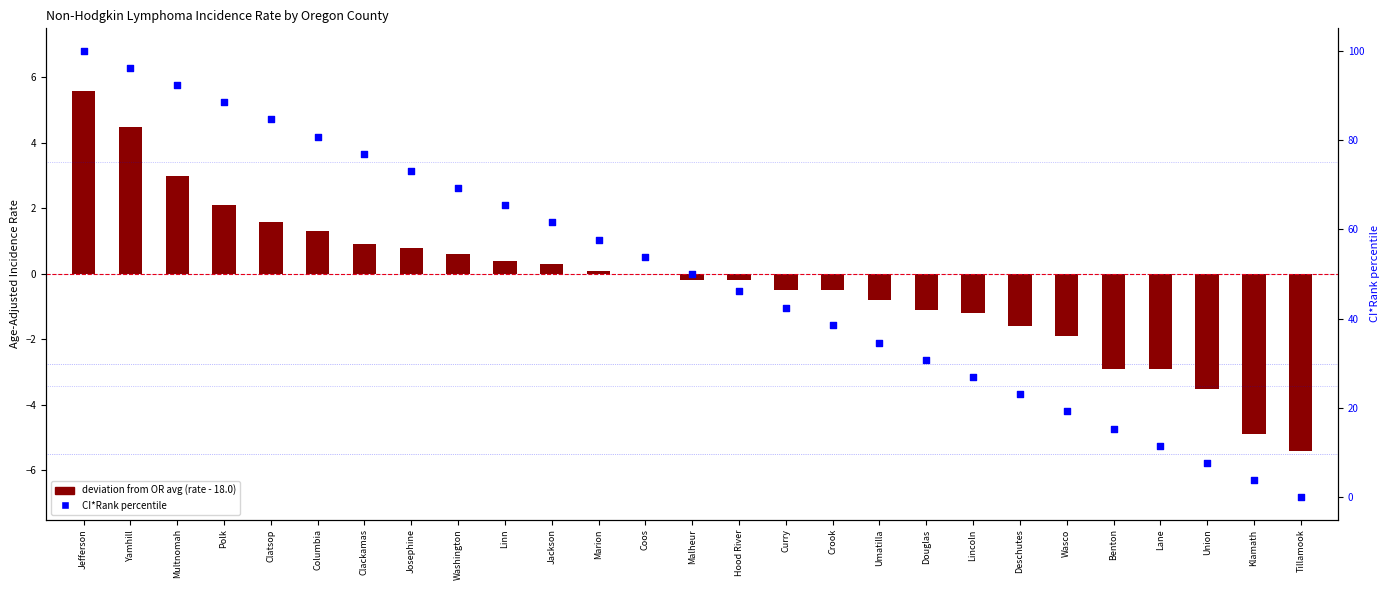

Is the value of deviation from OR avg at Yamhill greater than the value of CI*Rank percentile at Douglas?

No